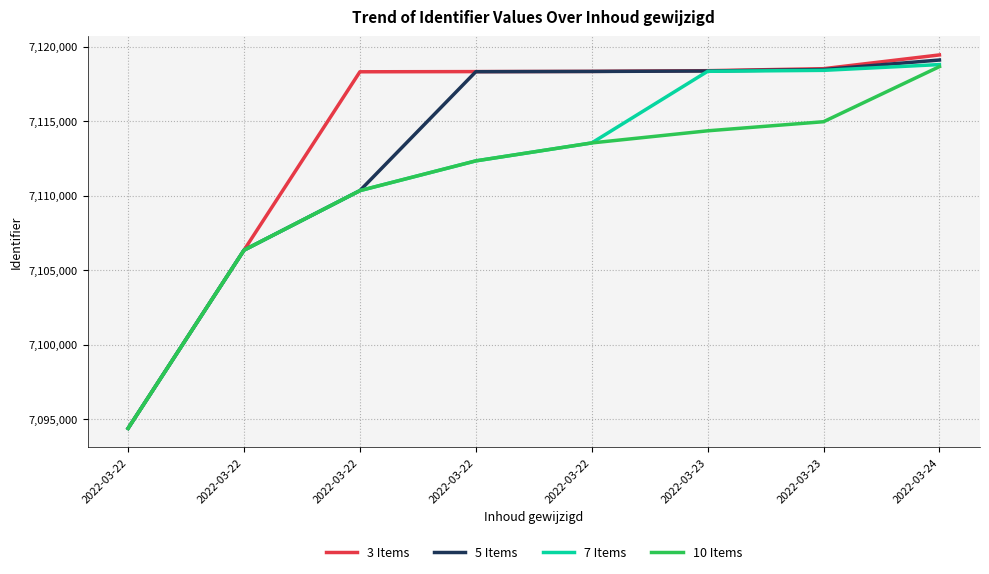

True or false: 7 Items has more than 2 points higher than both neighbors.

False